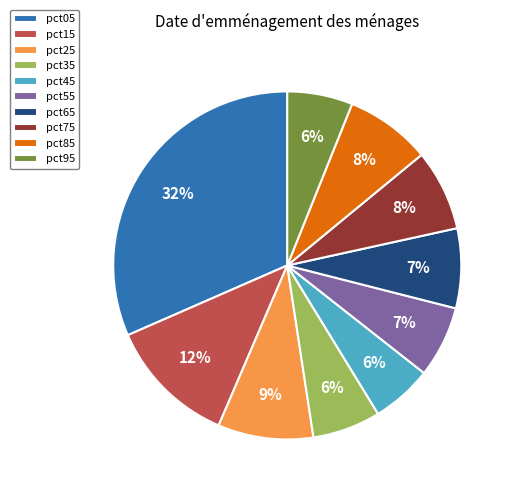

Combined, do pct75 and pct85 account for over 50%?

No